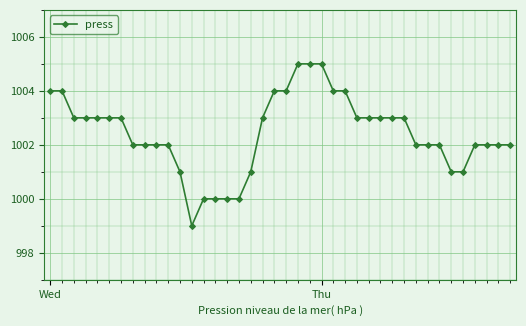

What is the maximum value shown in the chart?

1005